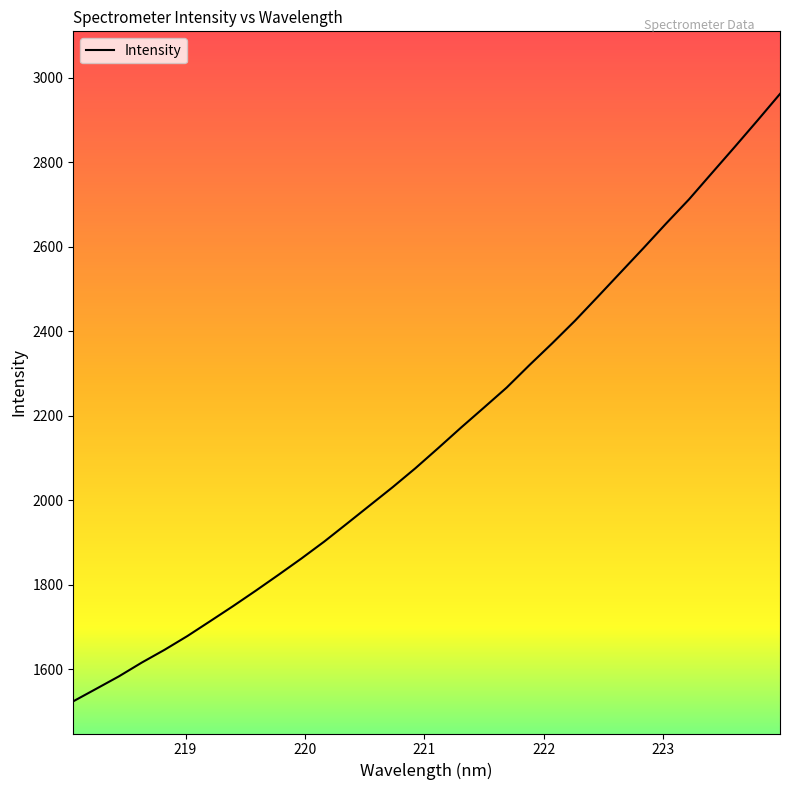

What is the difference between the maximum and minimum values?

1437.6